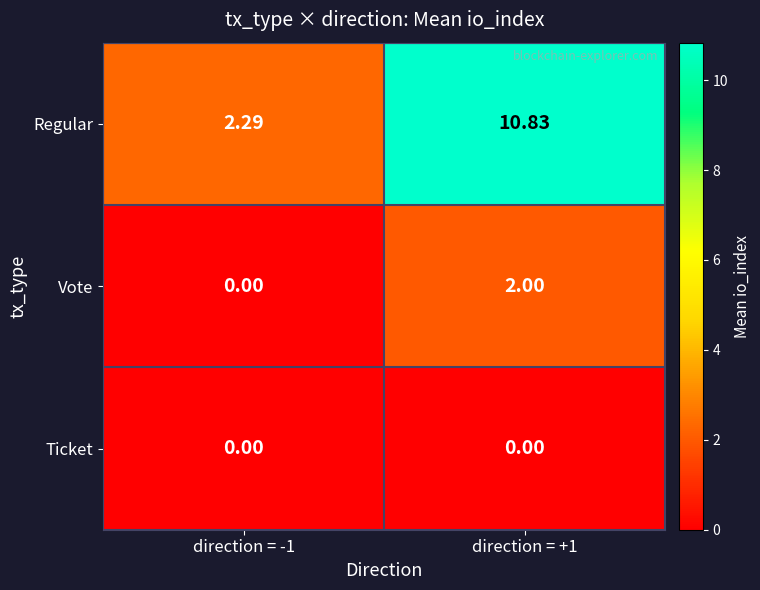

What is the spread (max minus min) of values at direction = +1?

10.8